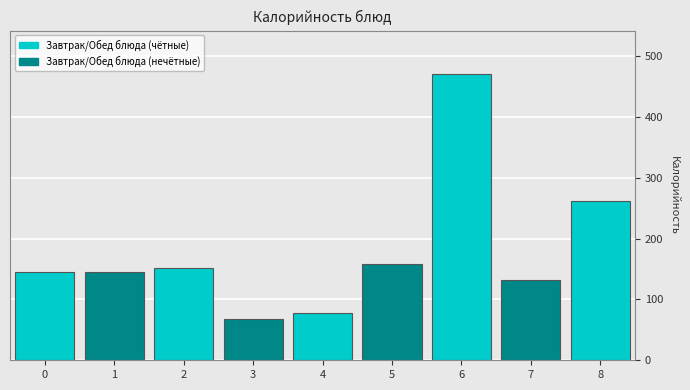

What is the minimum value shown in the chart?

67.1